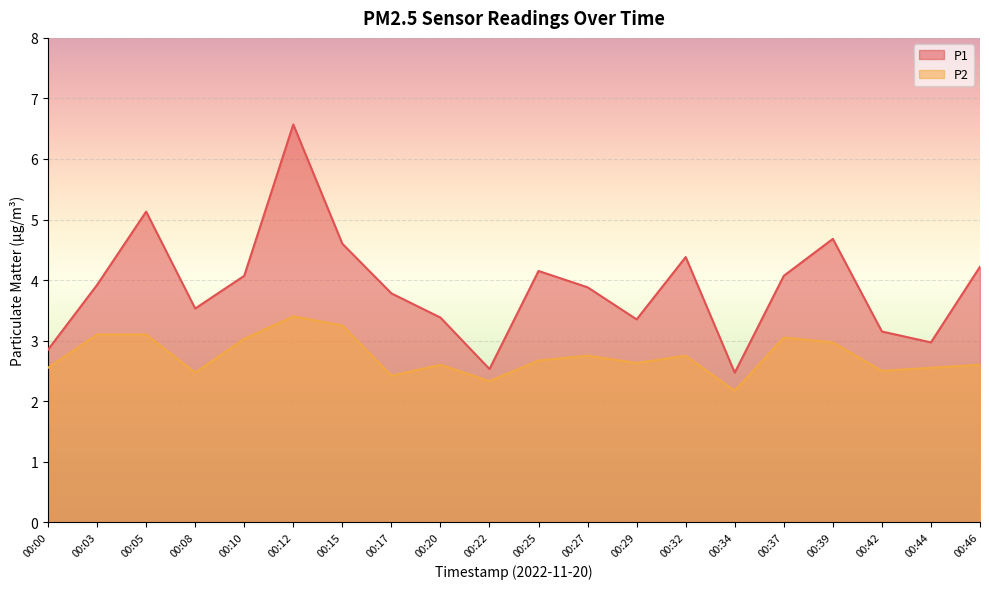

What is the sum of all P2 values?

54.9